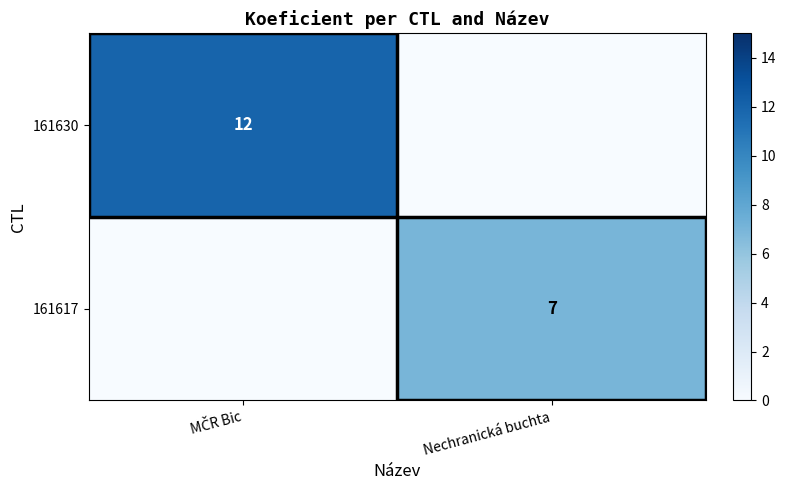

The value of 161617 at Nechranická buchta is 9. True or false?

False